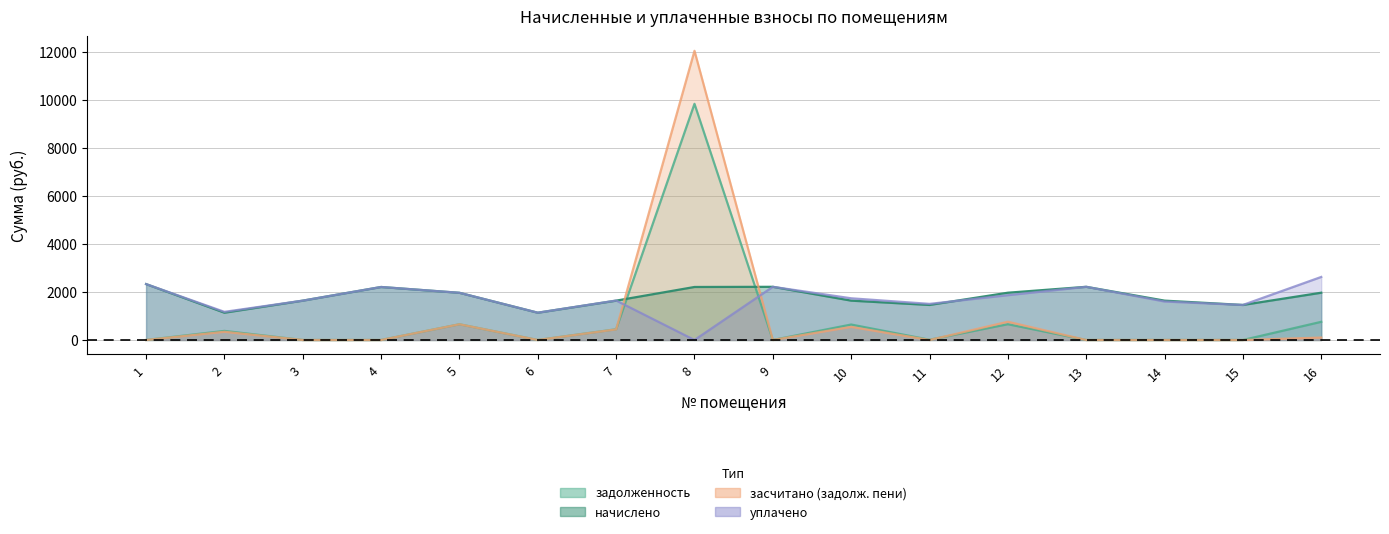

Rank the series by their maximum value, from highest to lowest.

засчитано (задолж. пени), задолженность, уплачено, начислено